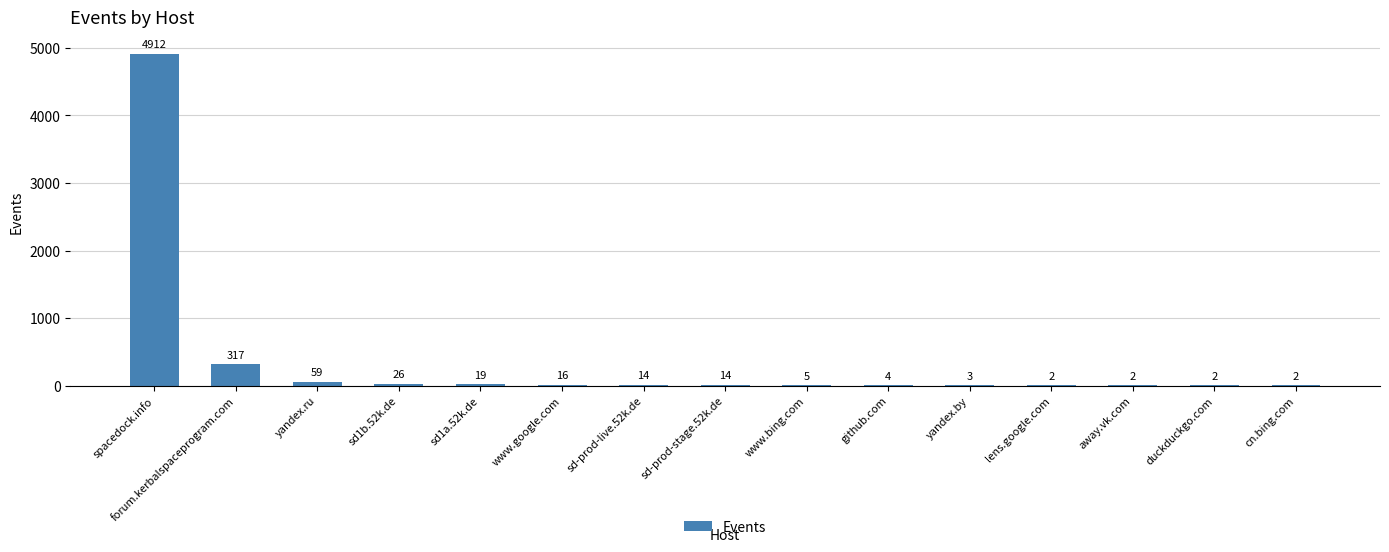

What is the sum of all values?

5397